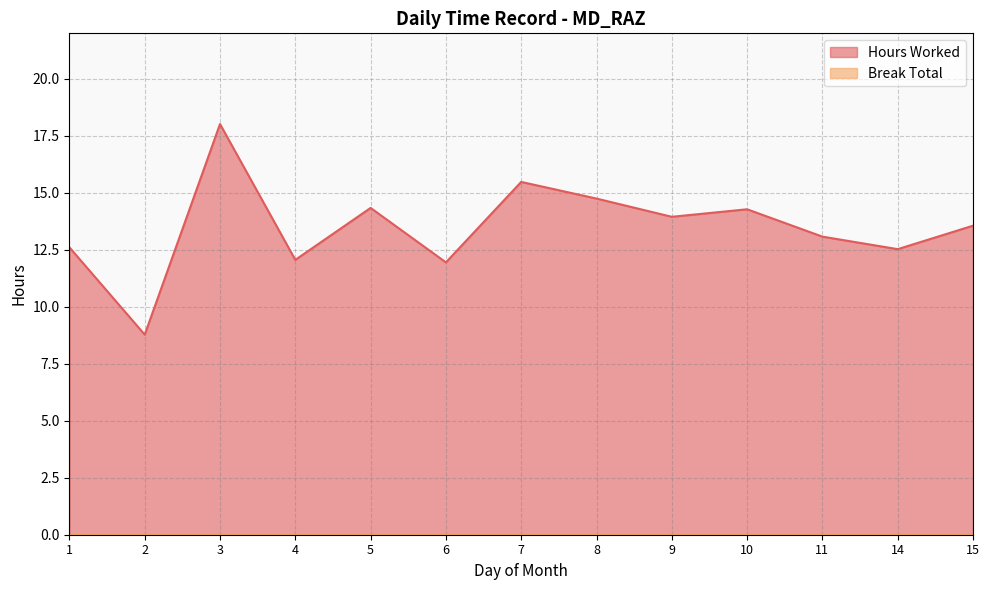

How many values exceed 13?

8